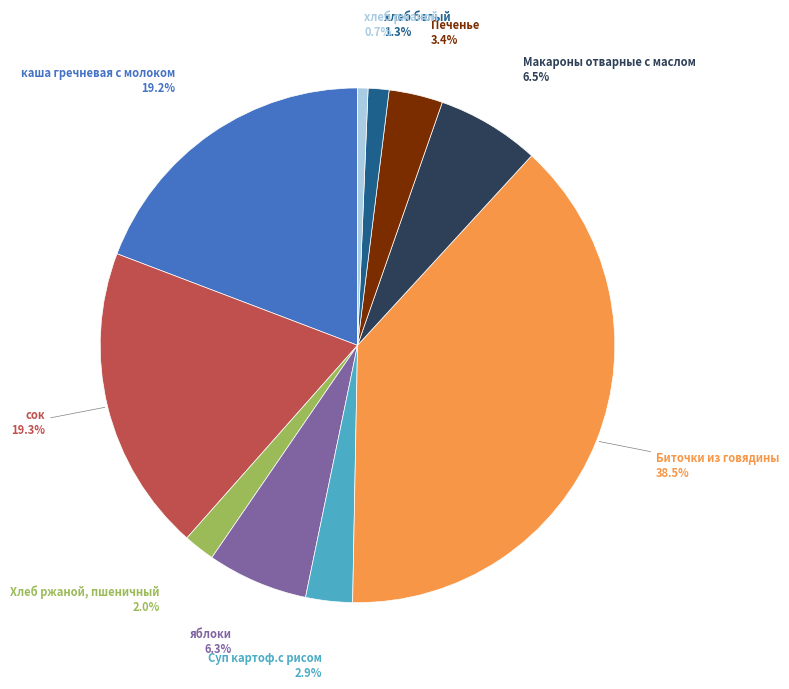

To the nearest percent, what is the difference between the largest and smallest slice percentages?

38%